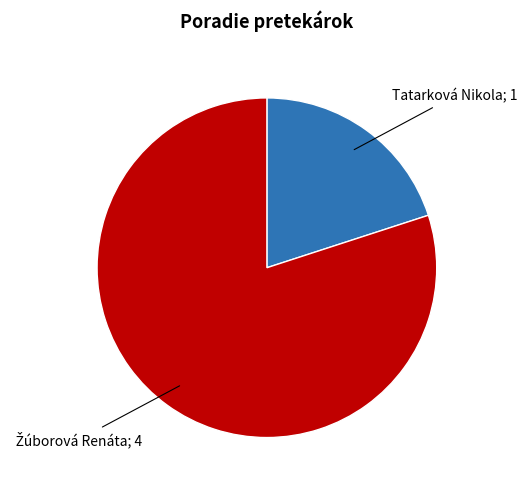

Is there a majority slice in this chart?

Yes